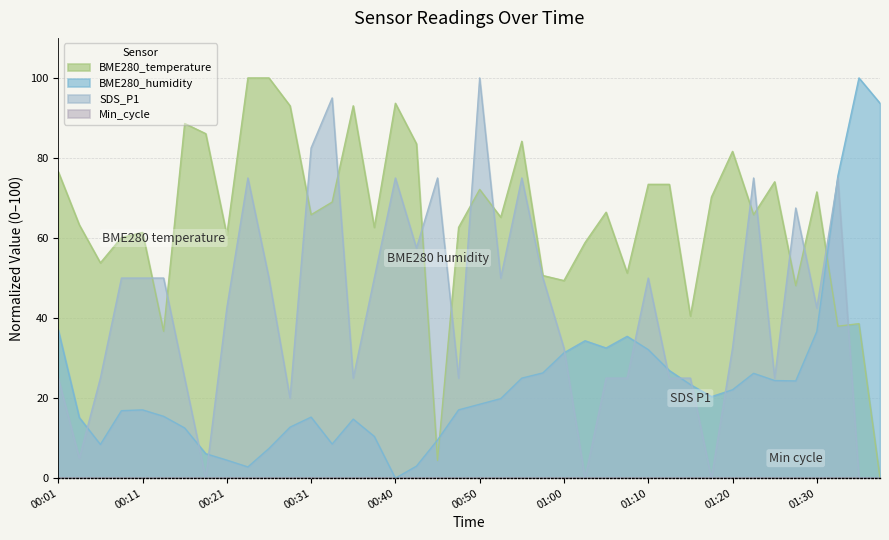

True or false: SDS_P1 has more than 2 interior local peaks.

True